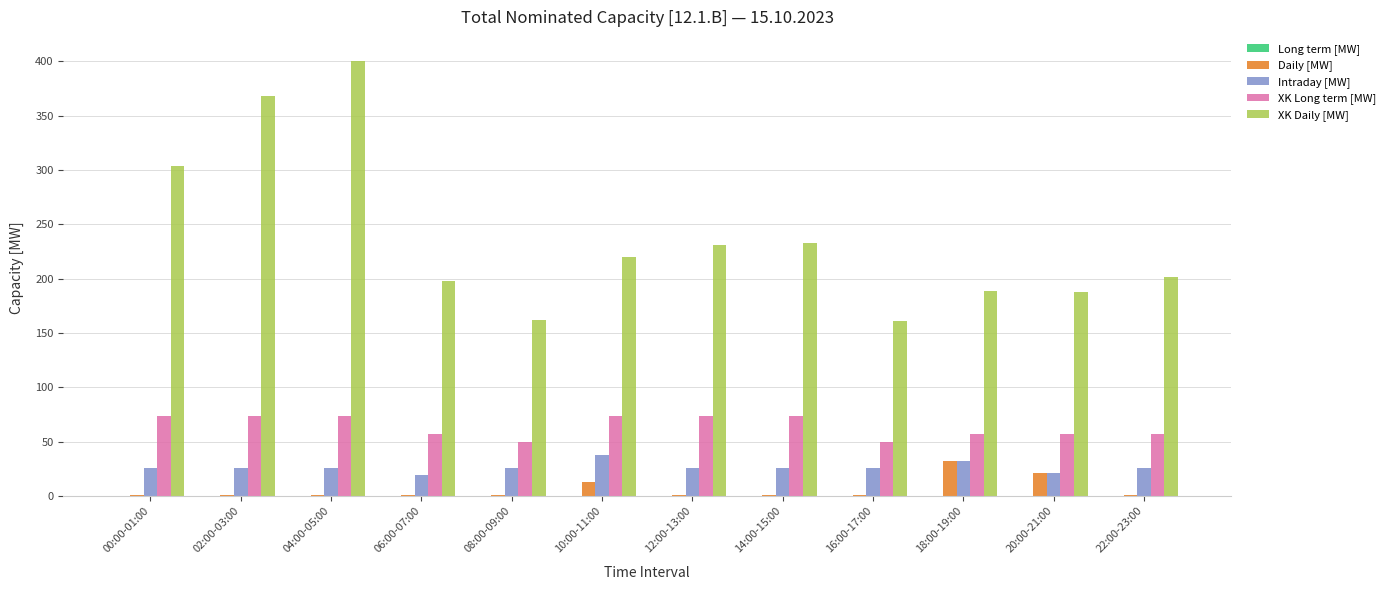

Is it true that XK Daily [MW] equals 220 at 10:00-11:00?

True